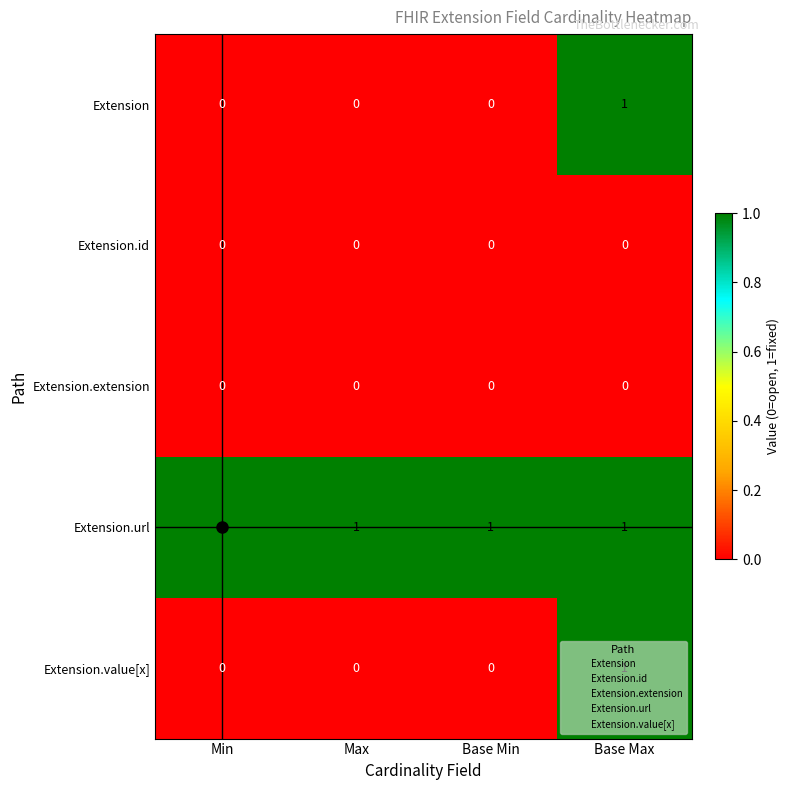

What is the maximum value shown in the chart?

1